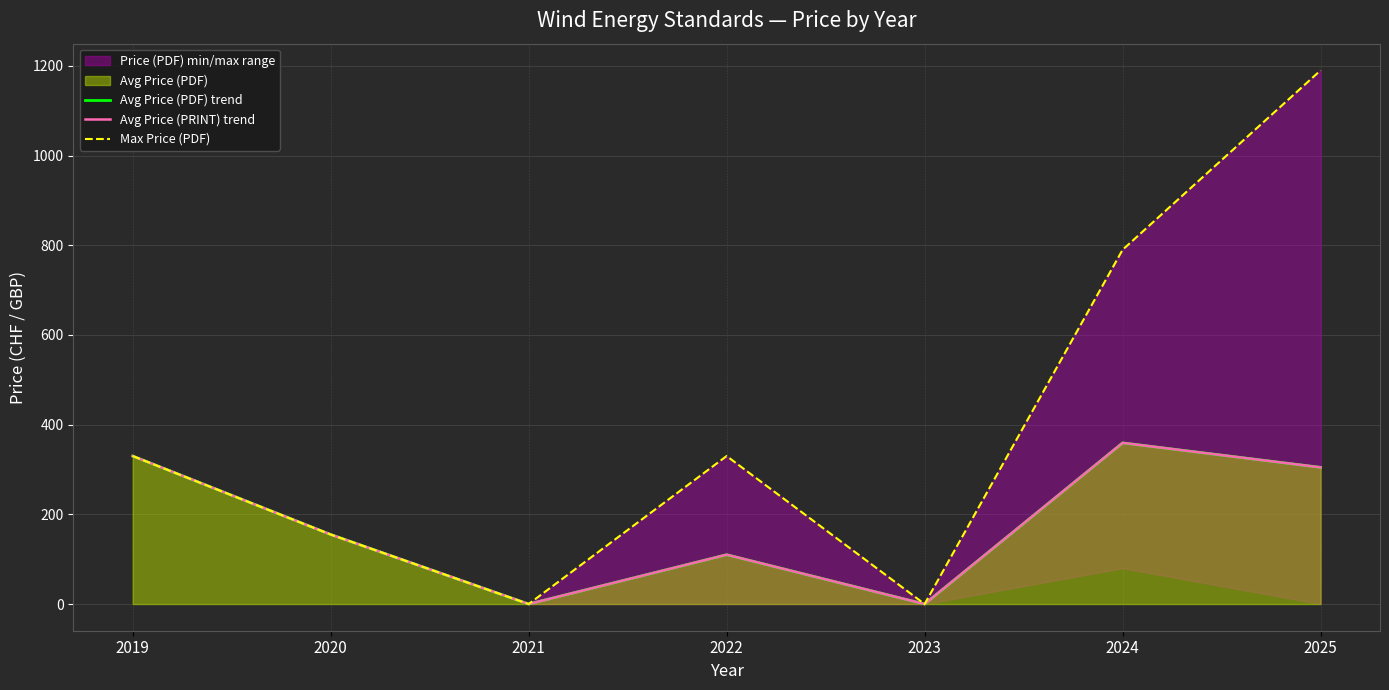

Which label corresponds to the smallest value in the chart?

2021